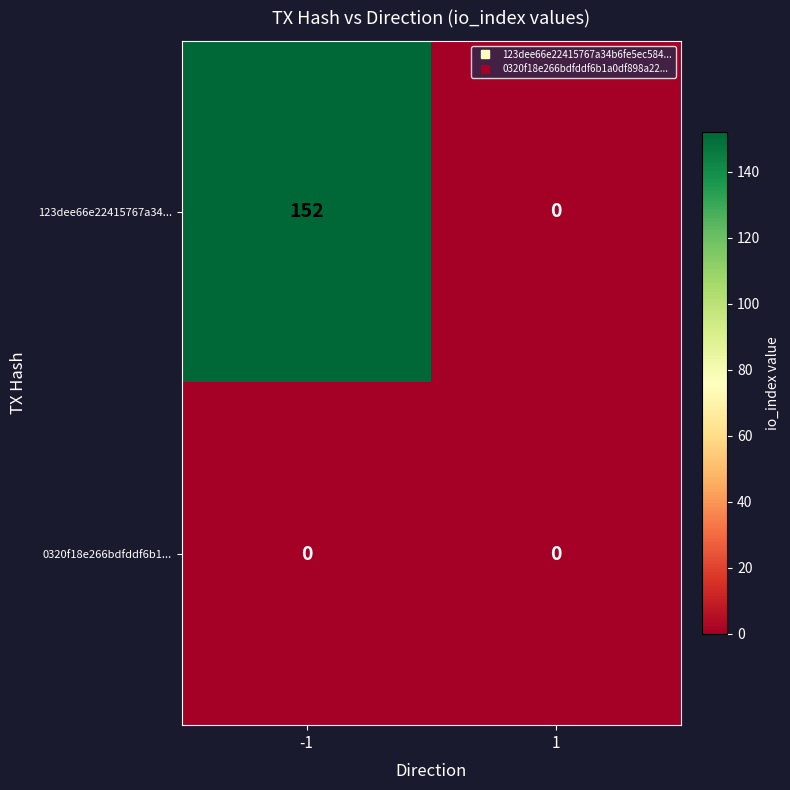

Is the value of 123dee66e22415767a34... at -1 greater than the value of 0320f18e266bdfddf6b1... at -1?

Yes